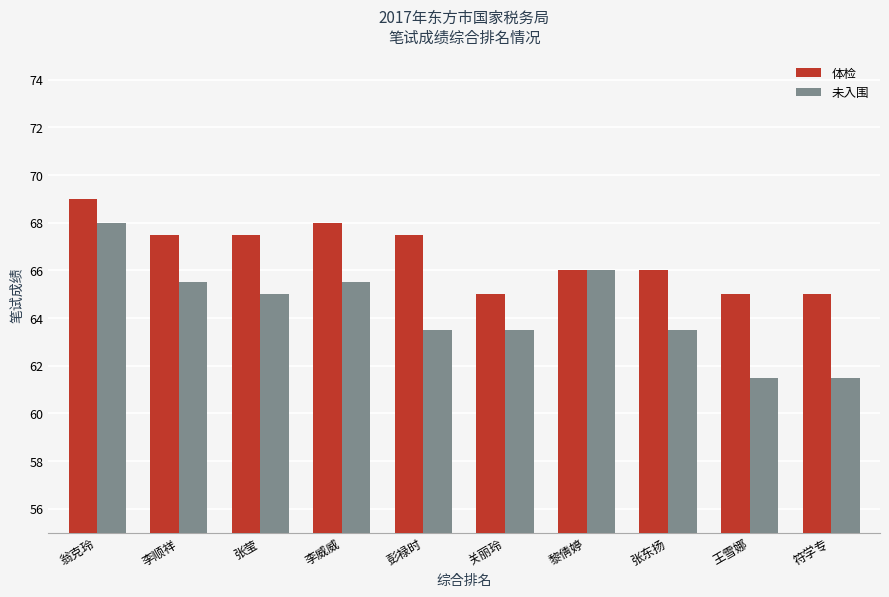

How many 体检 values are between 65 and 67?

5